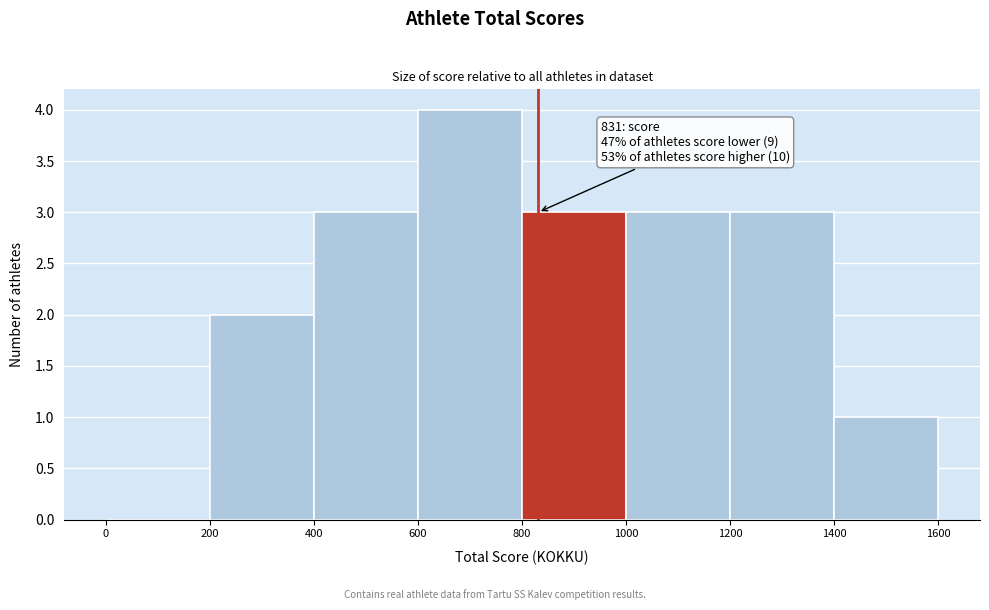

Which range on the x-axis has the tallest bar?

600 to 800